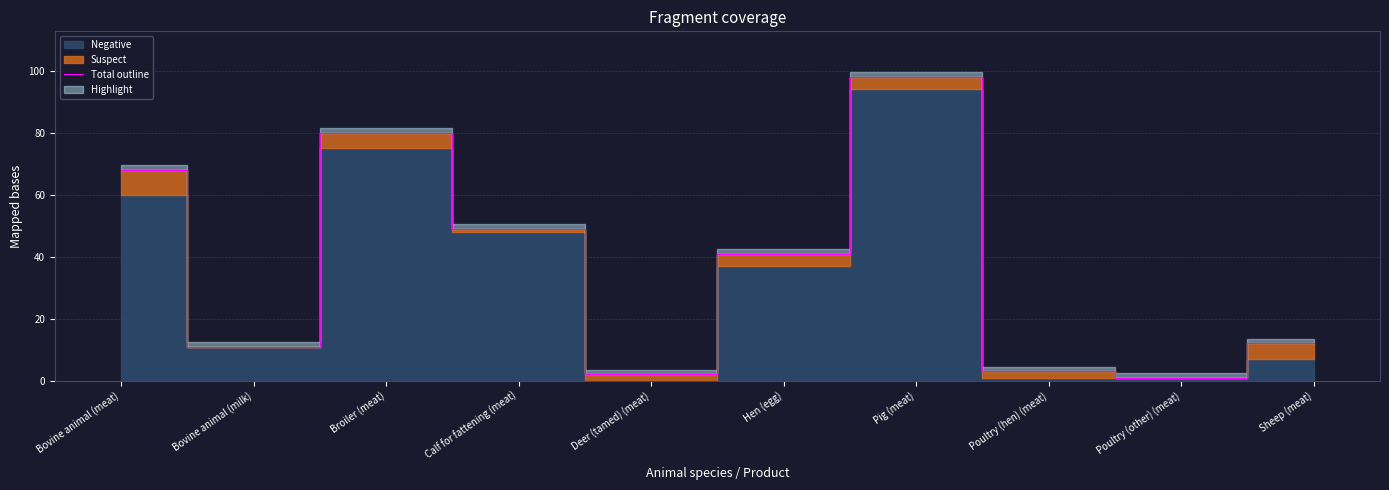

What is the value of the 2nd point from the left?

11